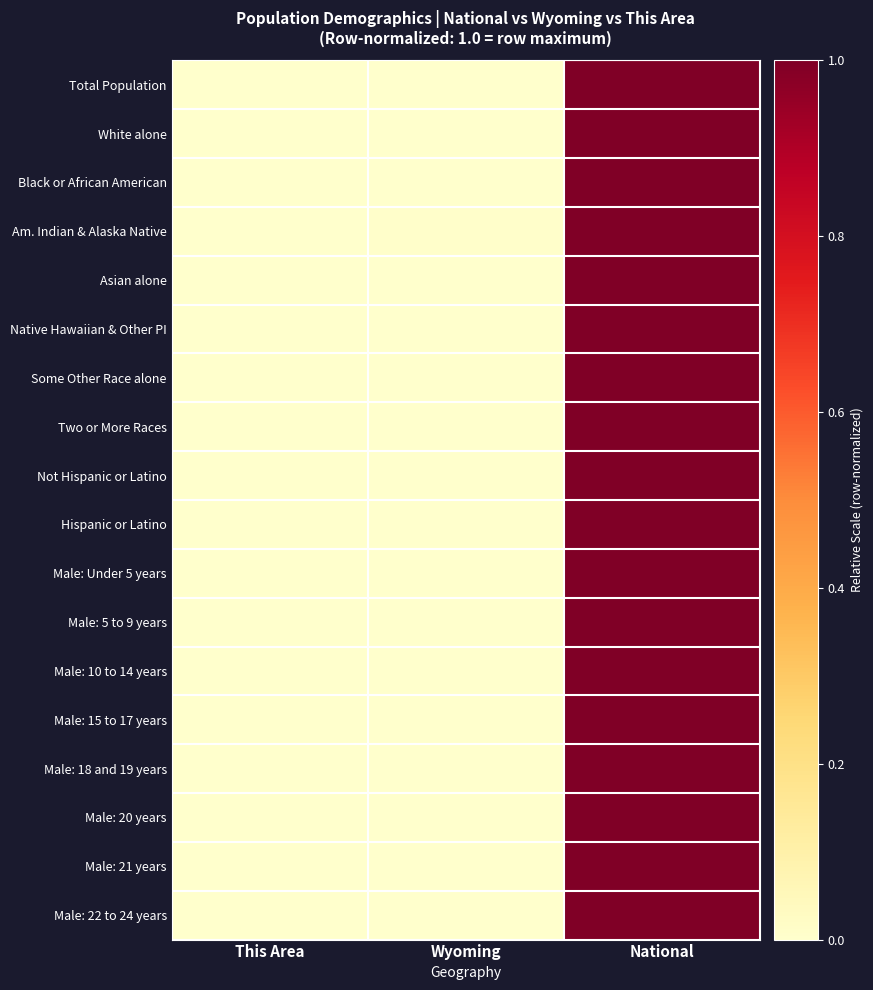

What is the total value across all series at National?

18.0